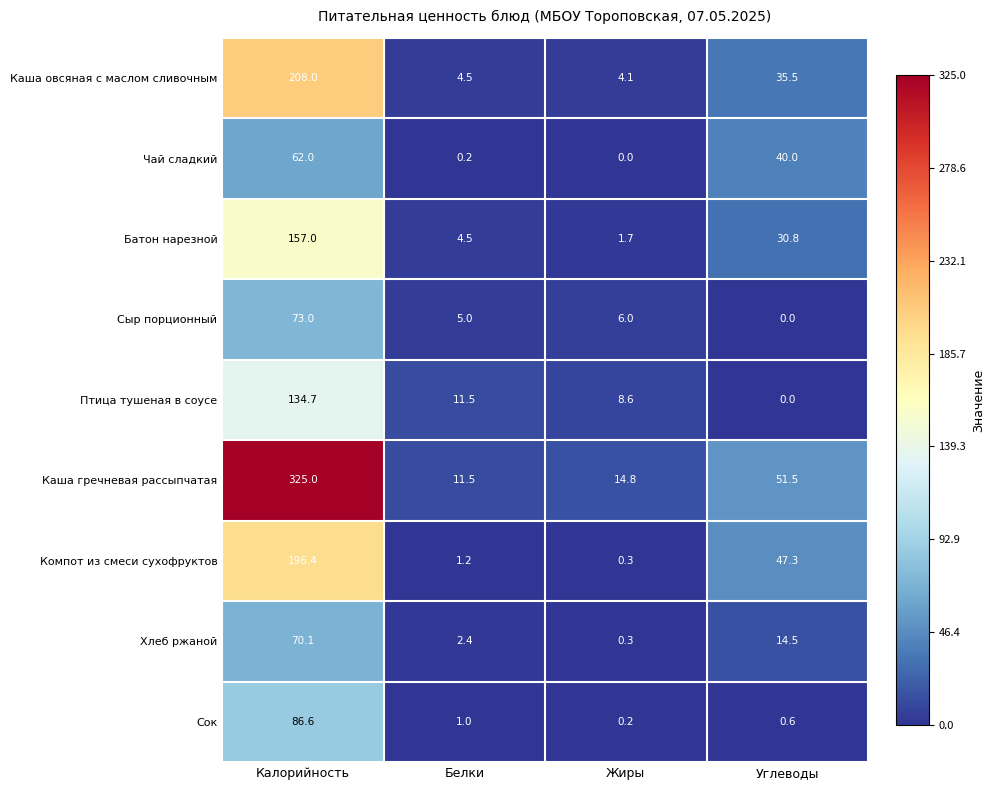

What is the difference between the Хлеб ржаной values at Жиры and Углеводы?

14.2